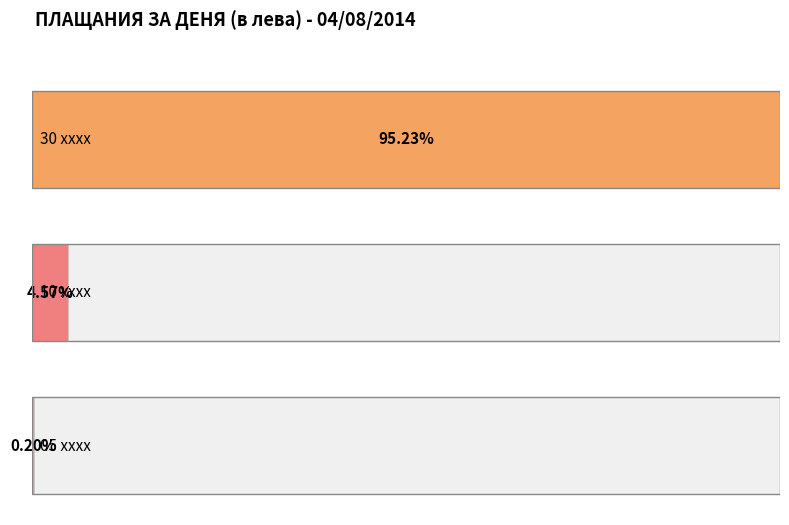

What is the difference between the maximum and second lowest values?

154545.9